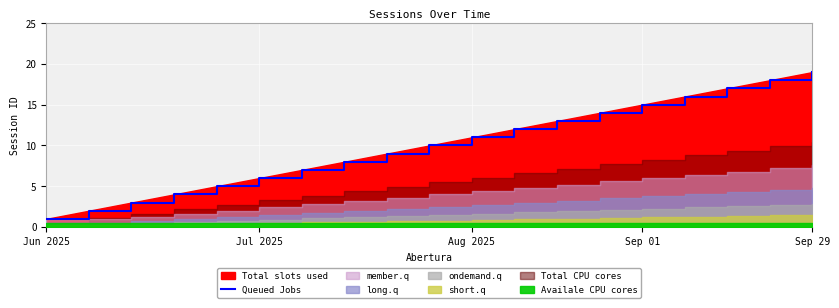

What is the average value?

10